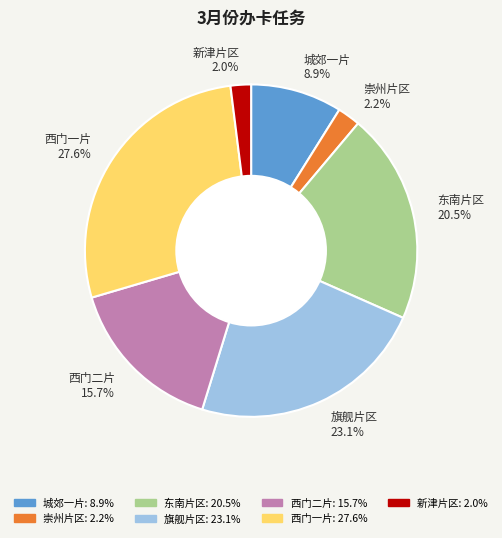

Which has a higher value, 西门二片 or 东南片区?

东南片区